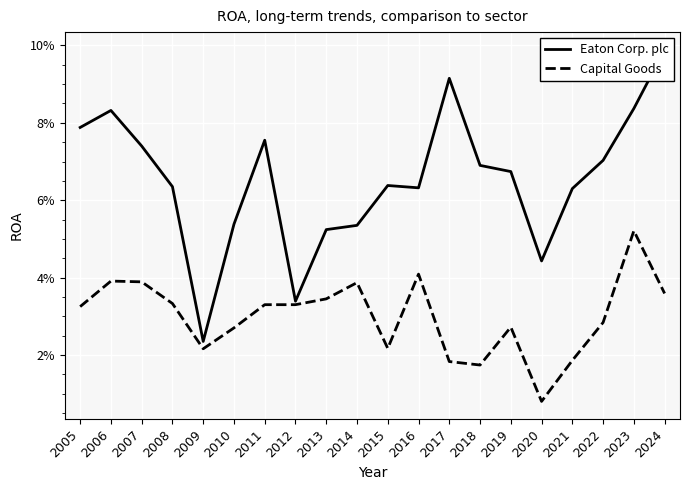

At which category does Capital Goods reach its first local valley?

2009